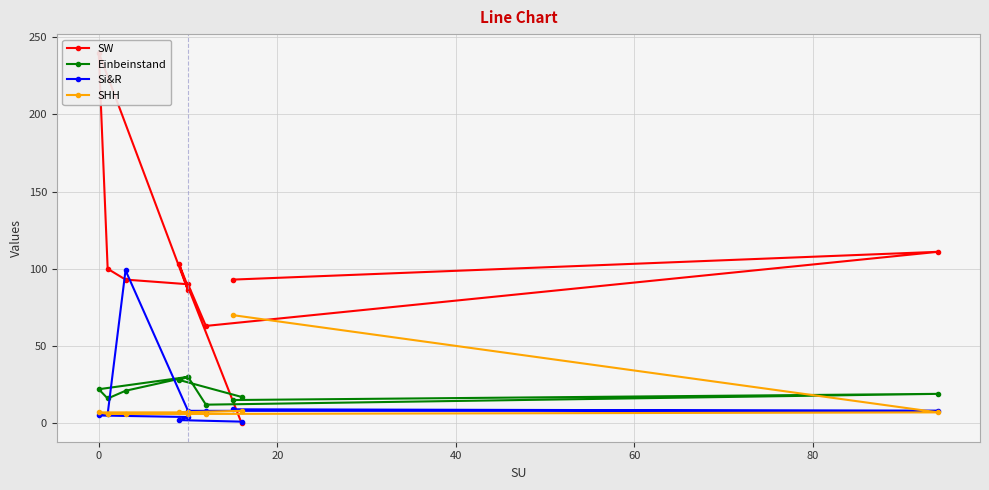

What is the greatest value displayed?

240